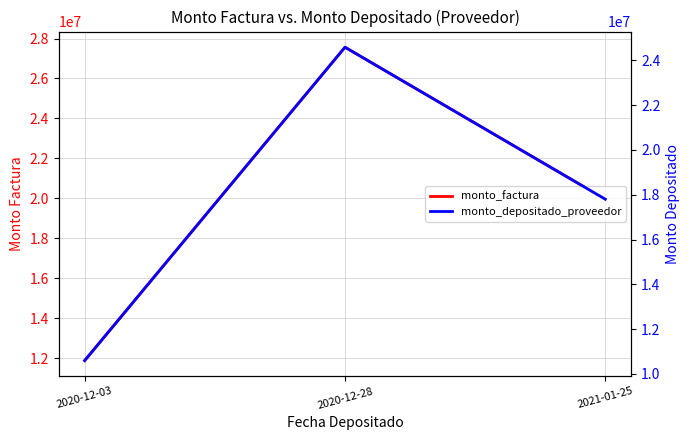

What position from the right is 2020-12-03?

3